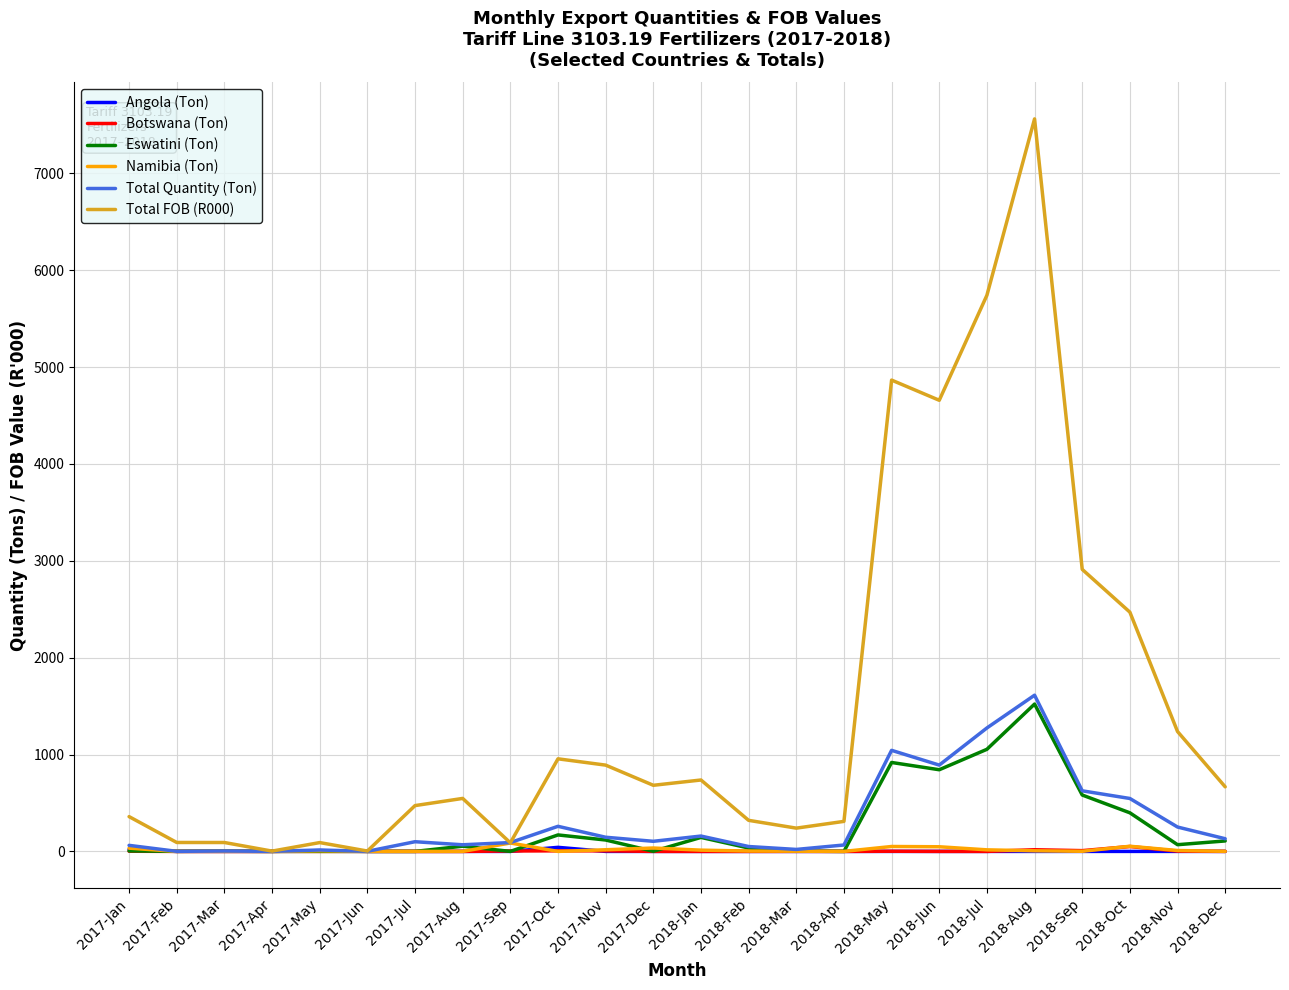

What position from the left is 2018-May?

17